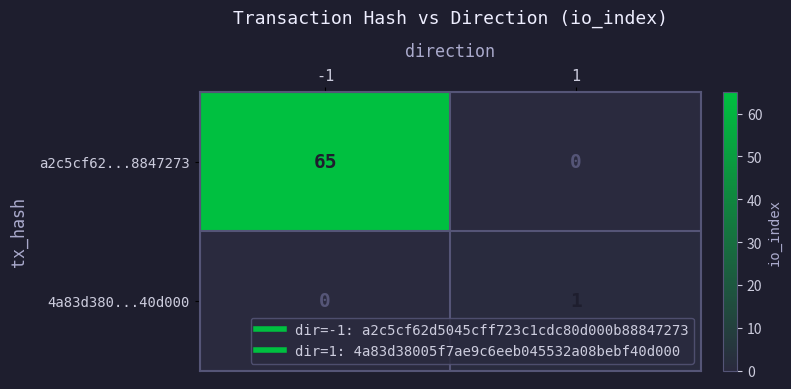

Reading left to right, list all the values displayed in this chart.

a2c5cf62...8847273: 65	0
4a83d380...40d000: 0	1